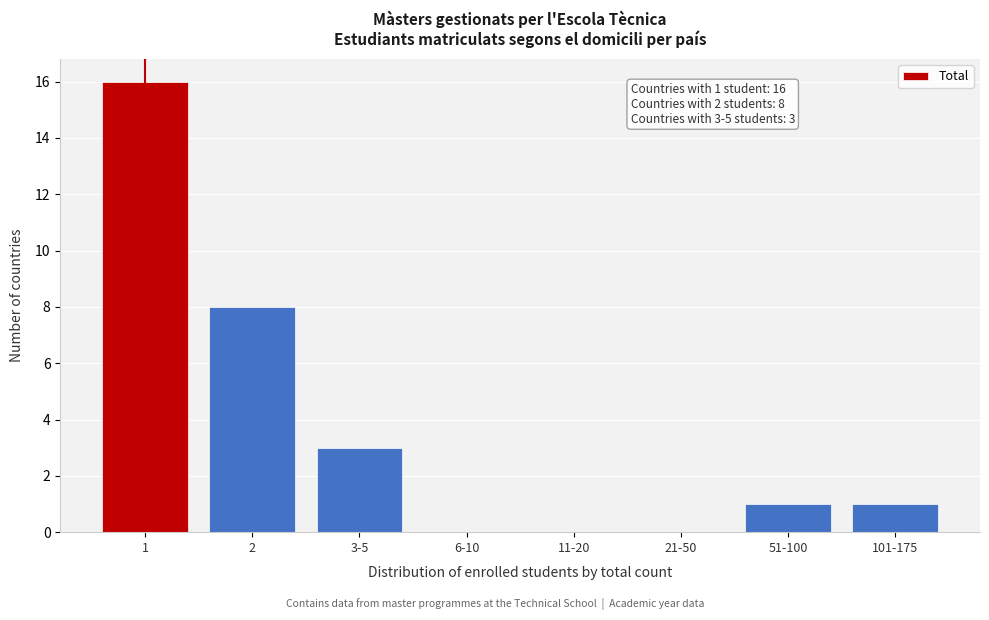

Reading left to right, what are all the values shown in this chart?

1=16	2=8	3-5=3	6-10=0	11-20=0	21-50=0	51-100=1	101-175=1